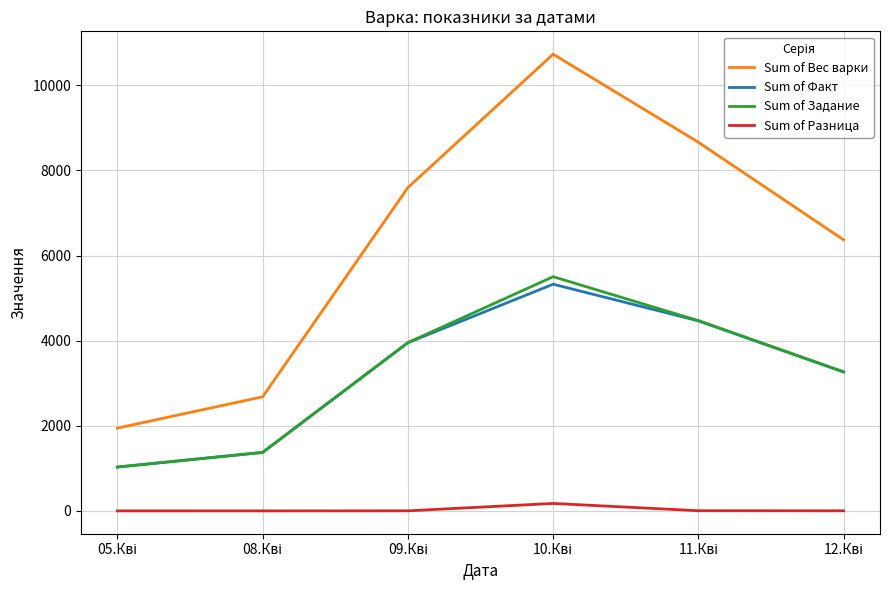

What is the maximum value shown in the chart?

10733.1